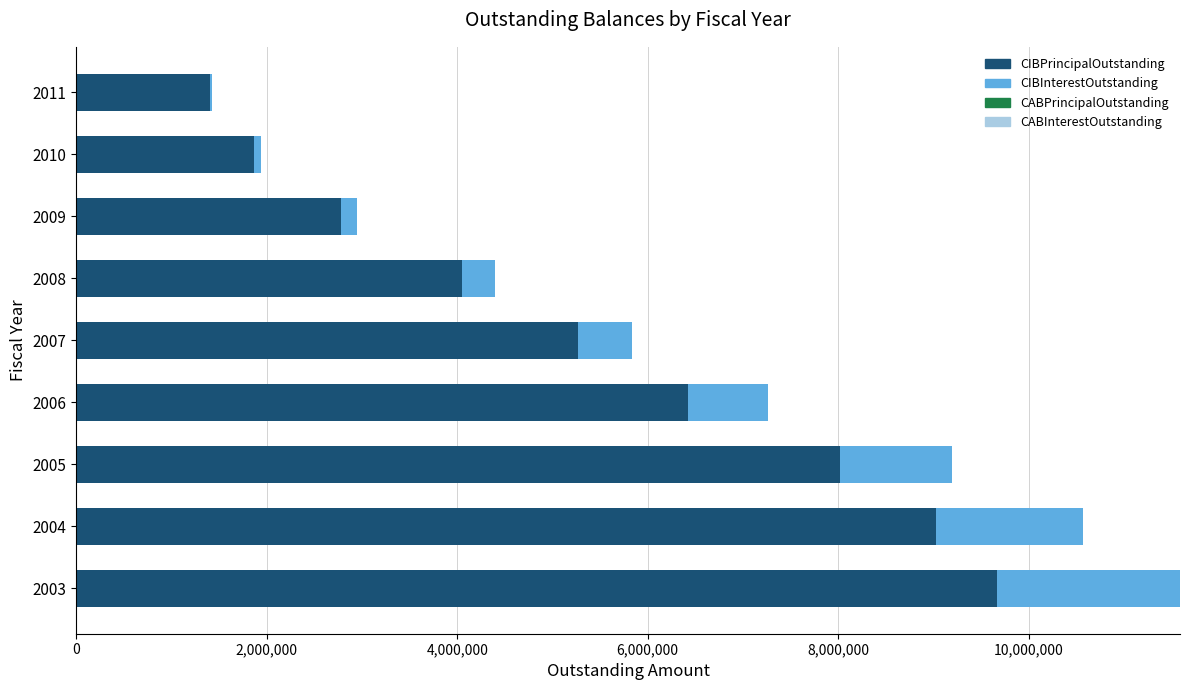

At which category is the sum across all series the highest?

2003